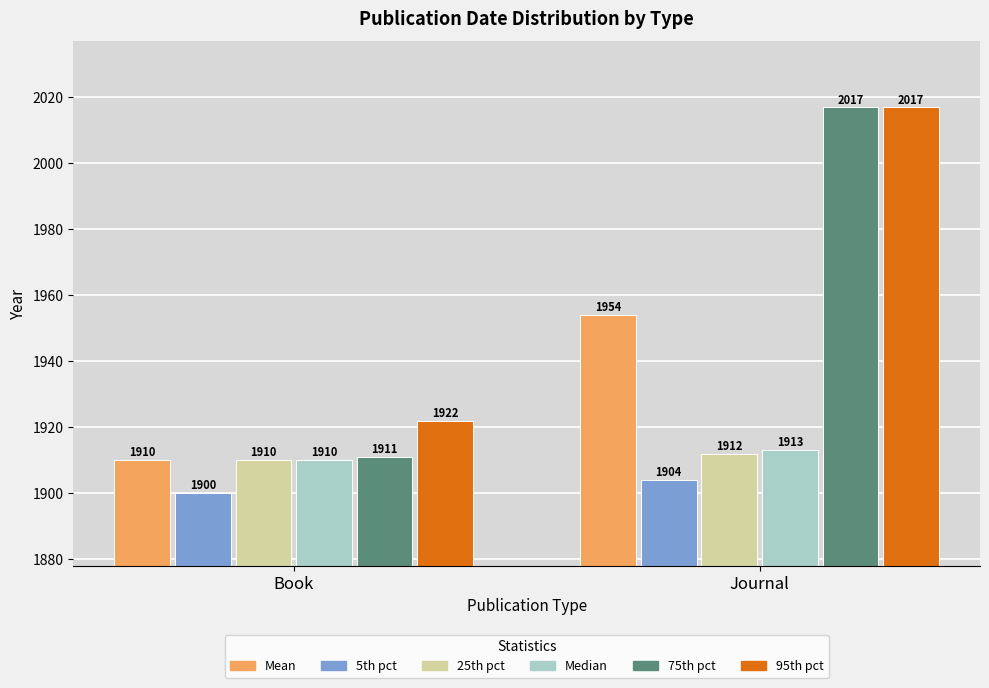

Reading left to right, transcribe all the data shown in this chart.

Mean: 1910	1954
5th pct: 1900	1904
25th pct: 1910	1912
Median: 1910	1913
75th pct: 1911	2017
95th pct: 1922	2017